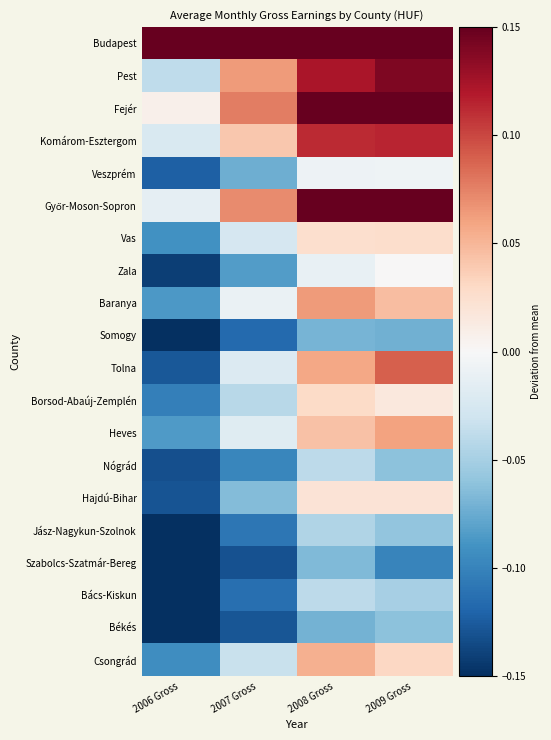

What is the total value across all series at 2009 Gross?

1.0